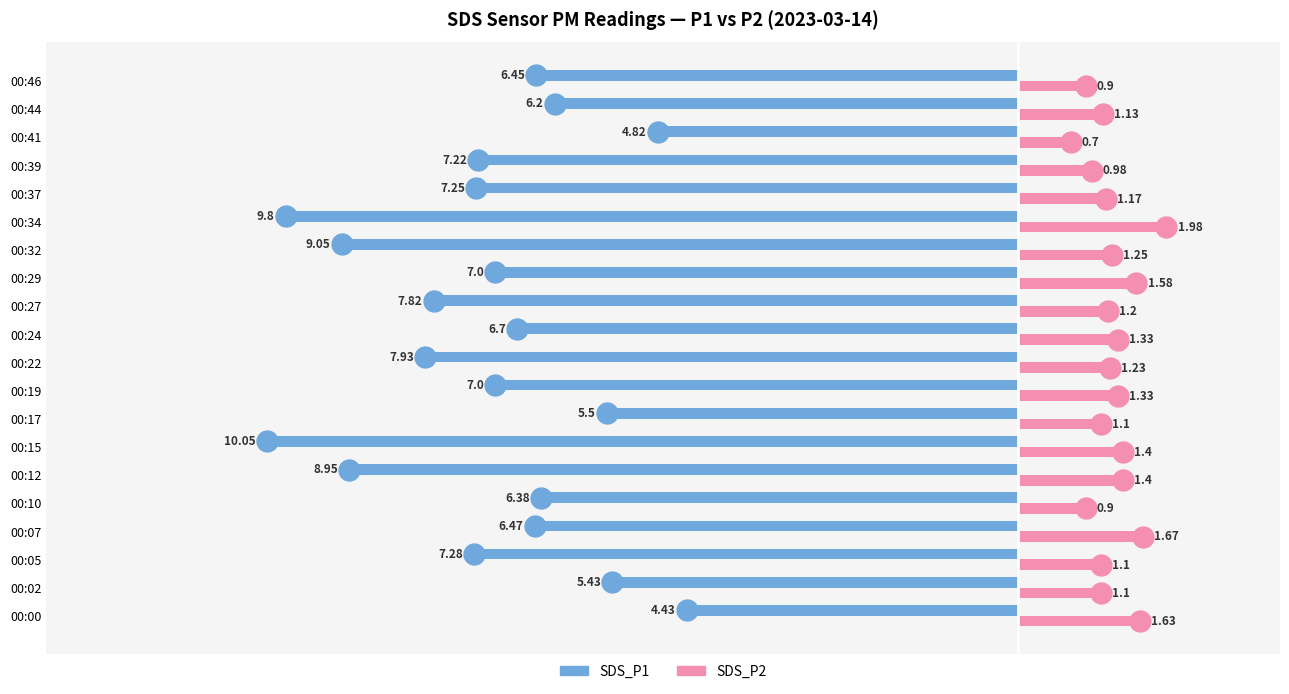

What is the spread (max minus min) of values at 00:17?

6.6